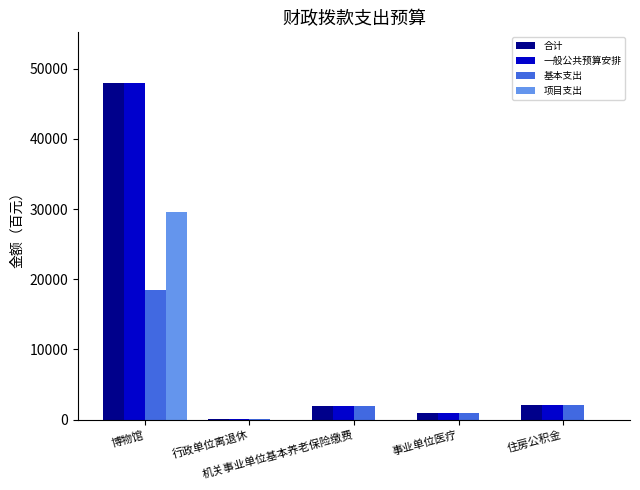

Is it true that 一般公共预算安排 equals 2055 at 住房公积金?

True